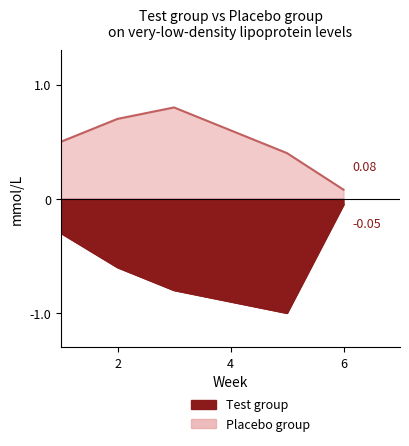

What is the difference between the highest and lowest values at 4?

1.5